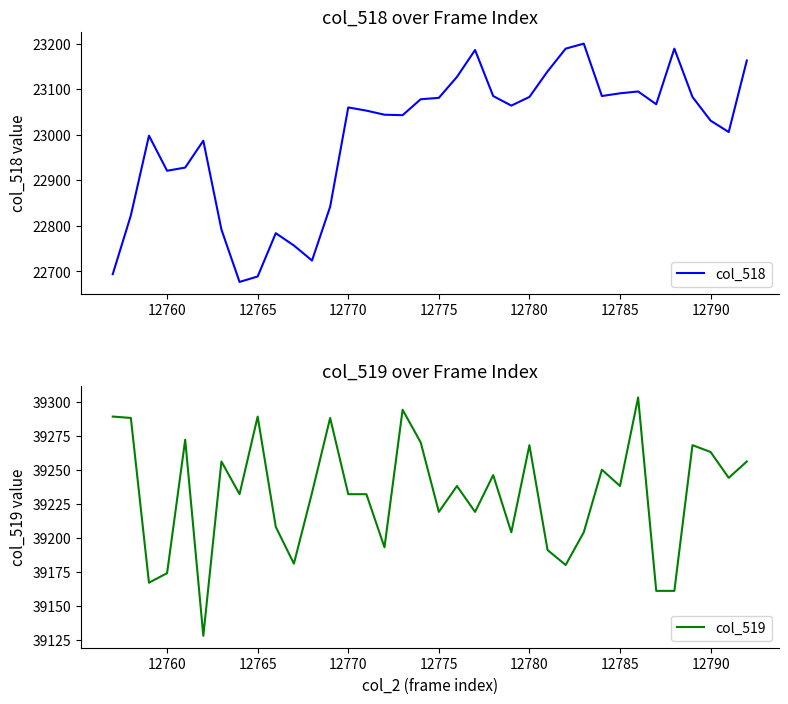

True or false: col_519 and col_518 intersect in this chart.

False